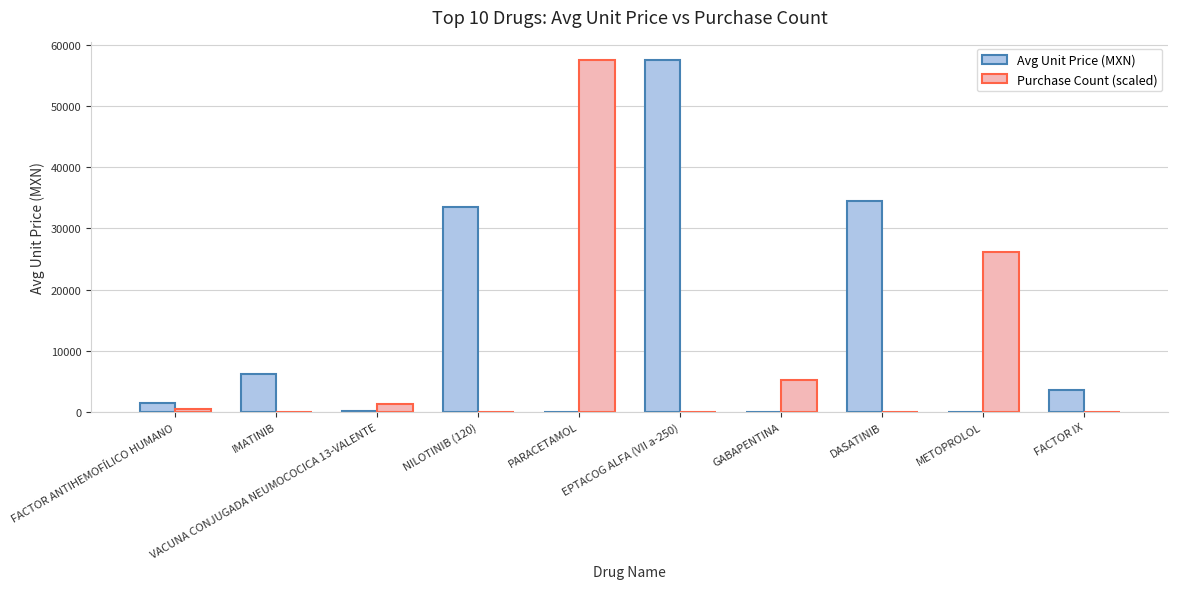

Which series changed the most between PARACETAMOL and METOPROLOL?

Purchase Count (scaled)